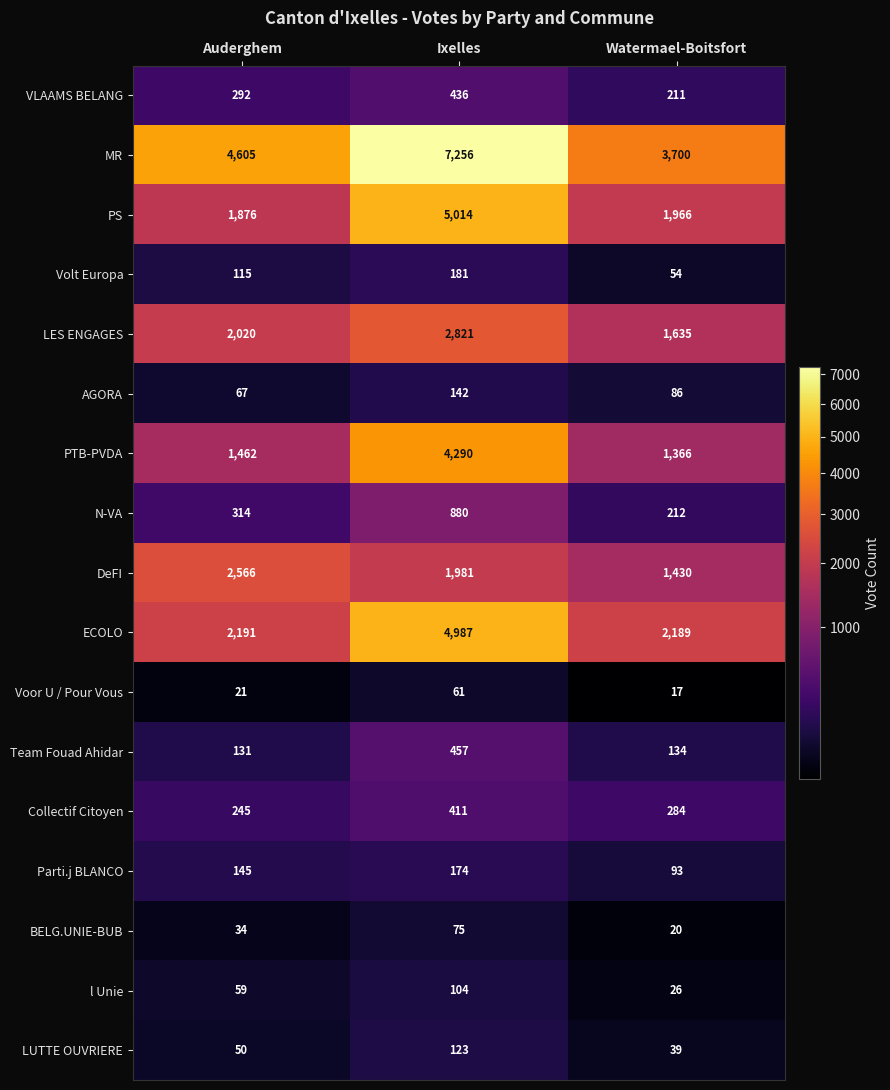

Read the ECOLO value at Watermael-Boitsfort, to the nearest 10.

2190